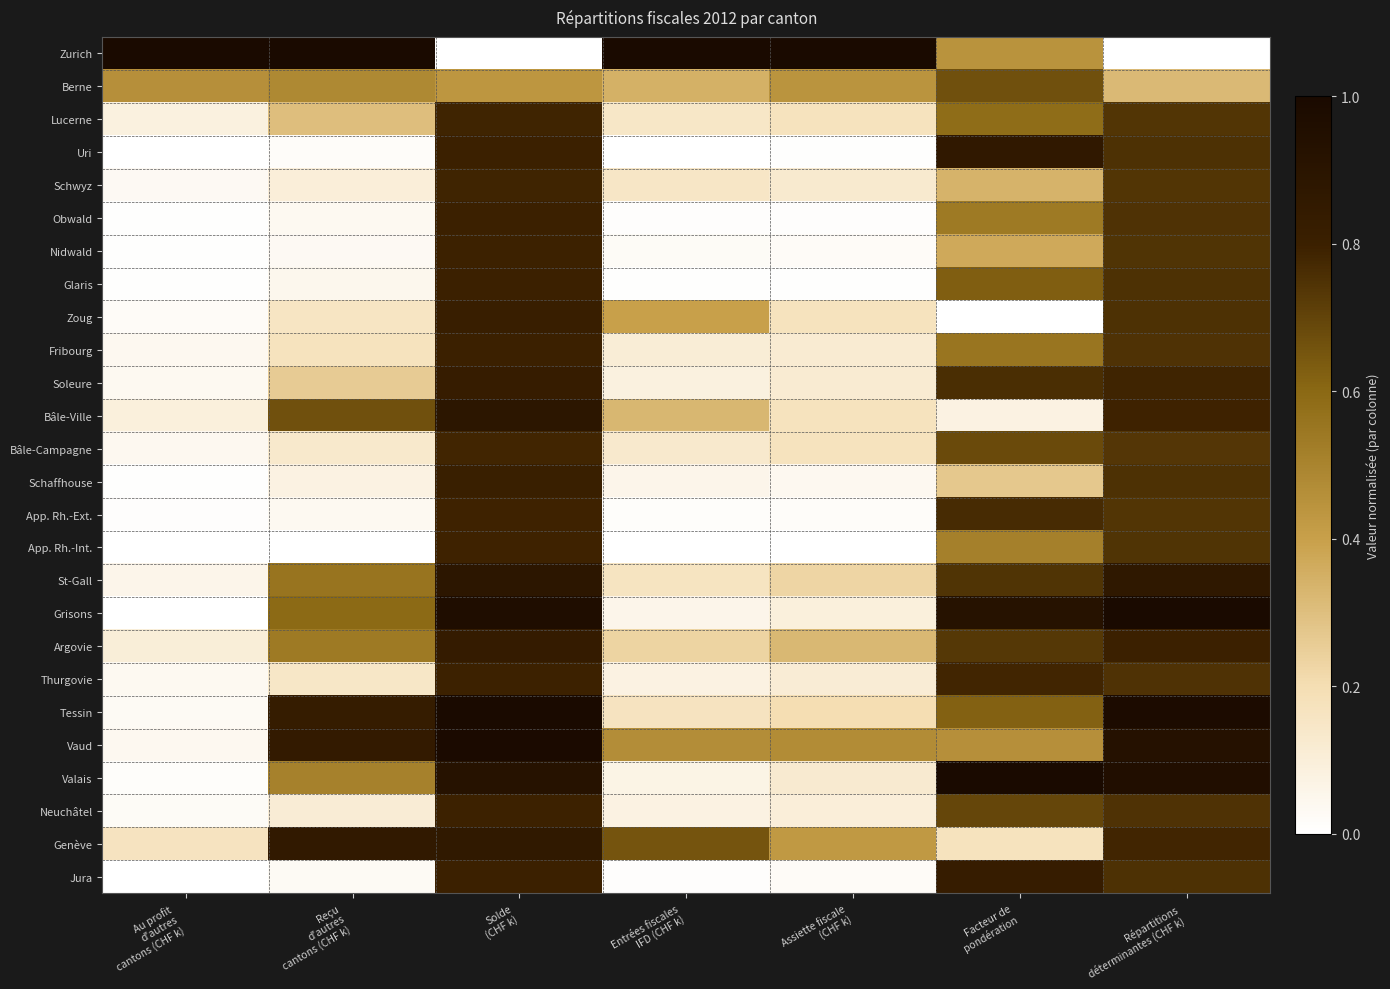

What is the spread (max minus min) of values at Entrées fiscales
IFD (CHF k)?

1.0